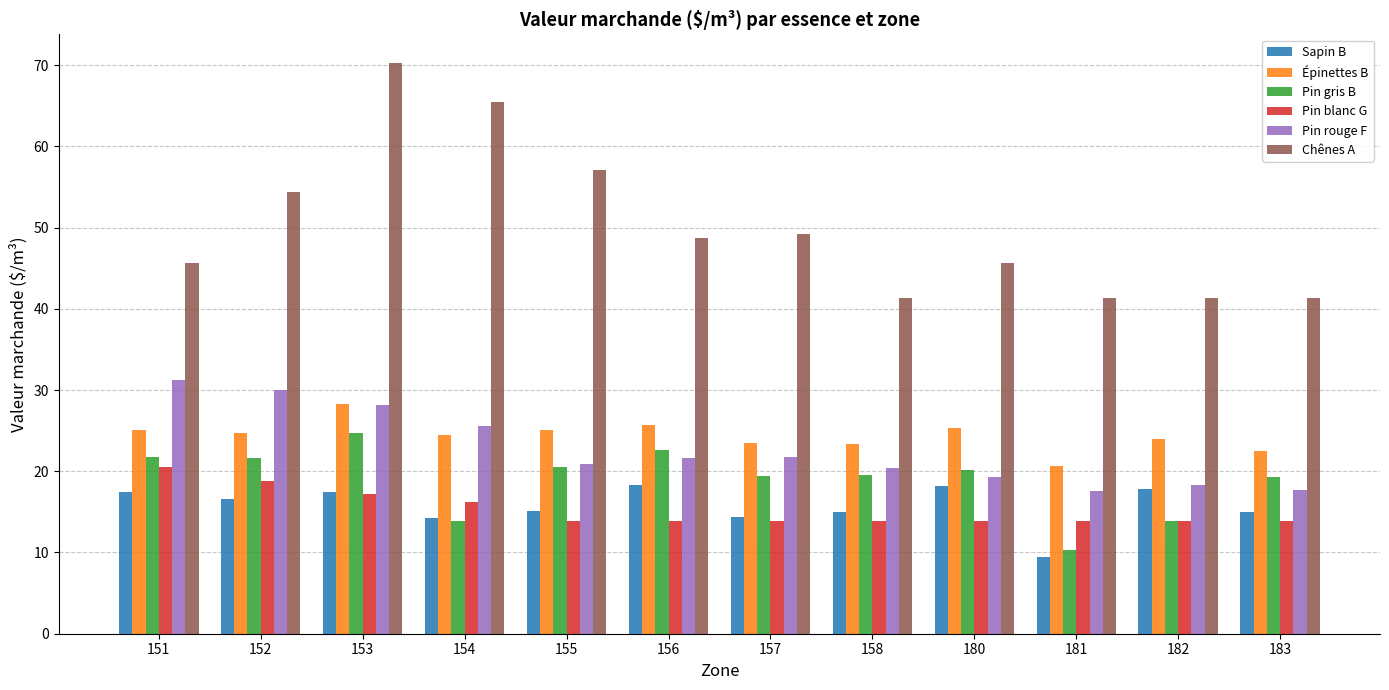

At which label does Pin blanc G reach its peak?

151